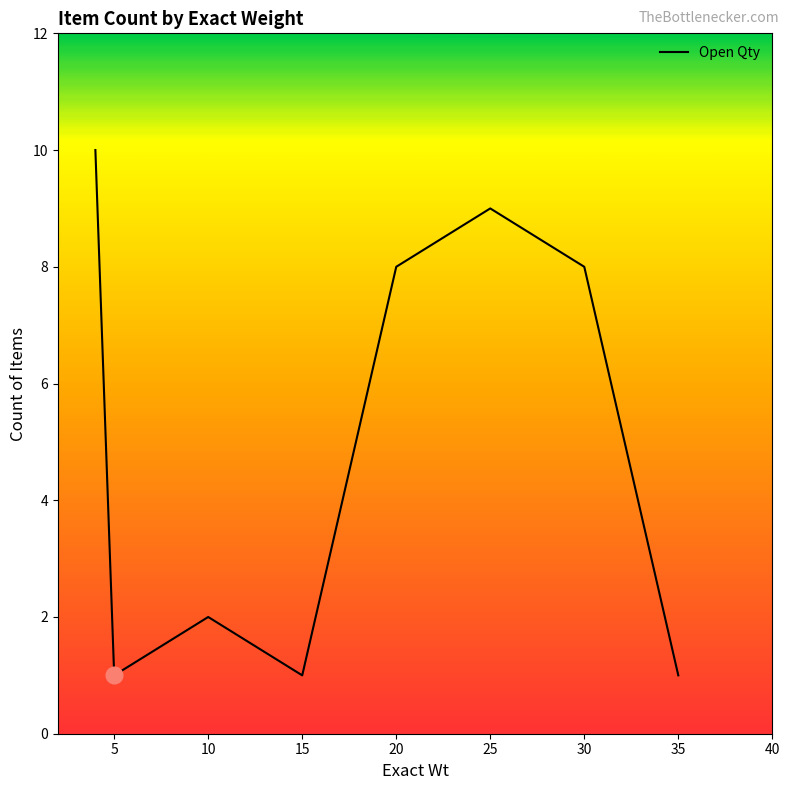

Reading left to right, transcribe all the data shown in this chart.

10	1	2	1	8	9	8	1